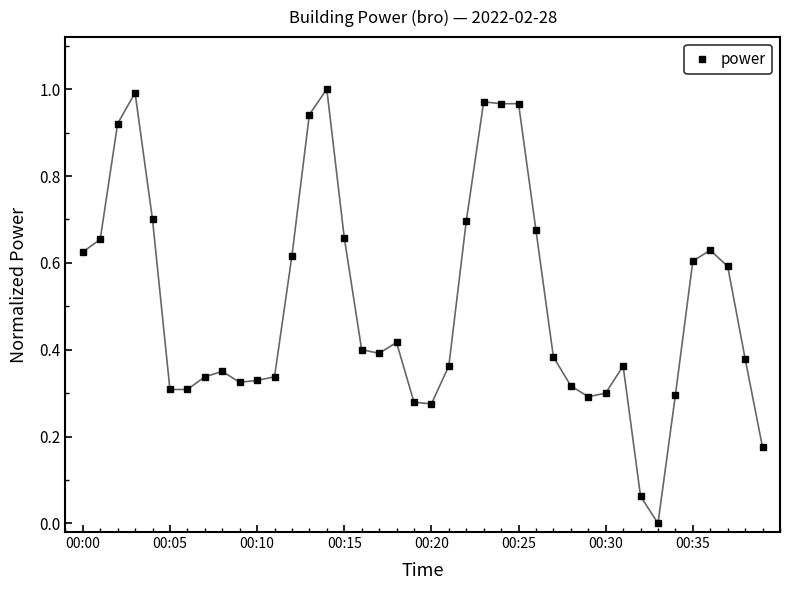

What is the average value?

0.5